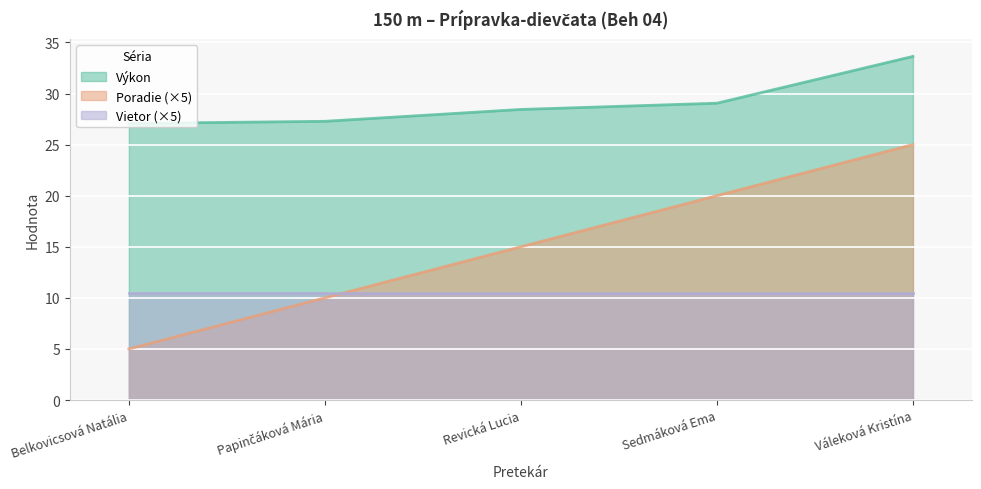

What is the total value across all series at Belkovicsová Natália?

42.6